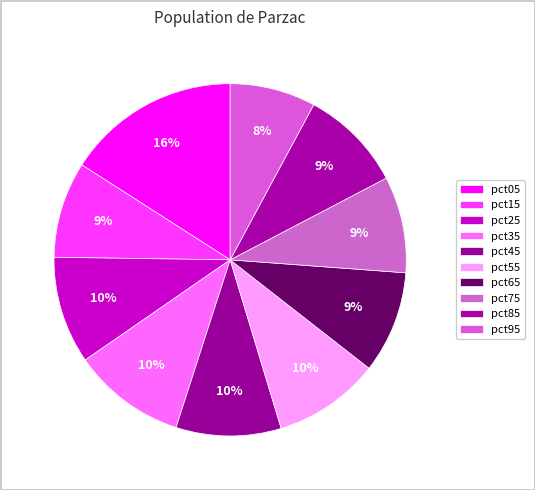

To the nearest percent, what is the difference between the largest and smallest slice percentages?

8%